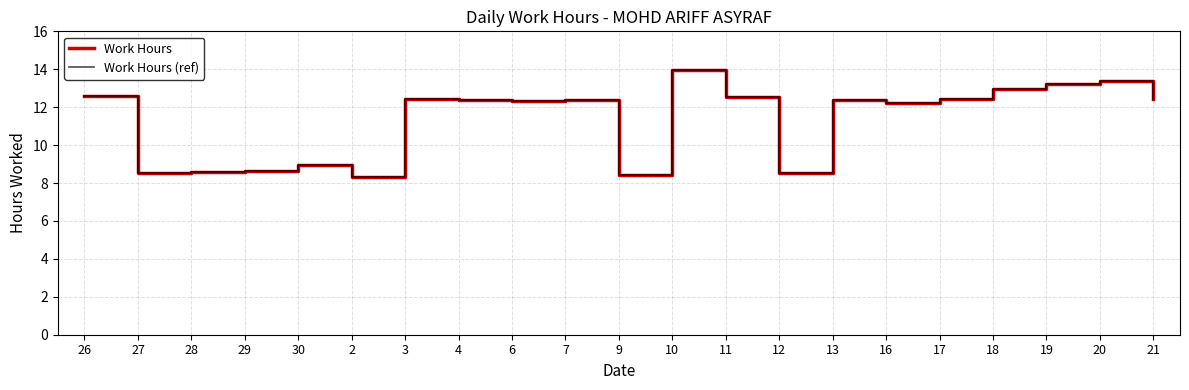

What is the minimum value for Work Hours?

8.3